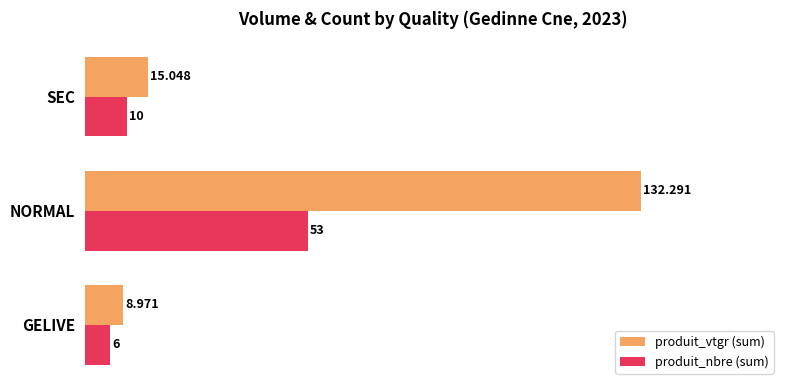

What is the average value of the produit_nbre (sum) series?

23.0